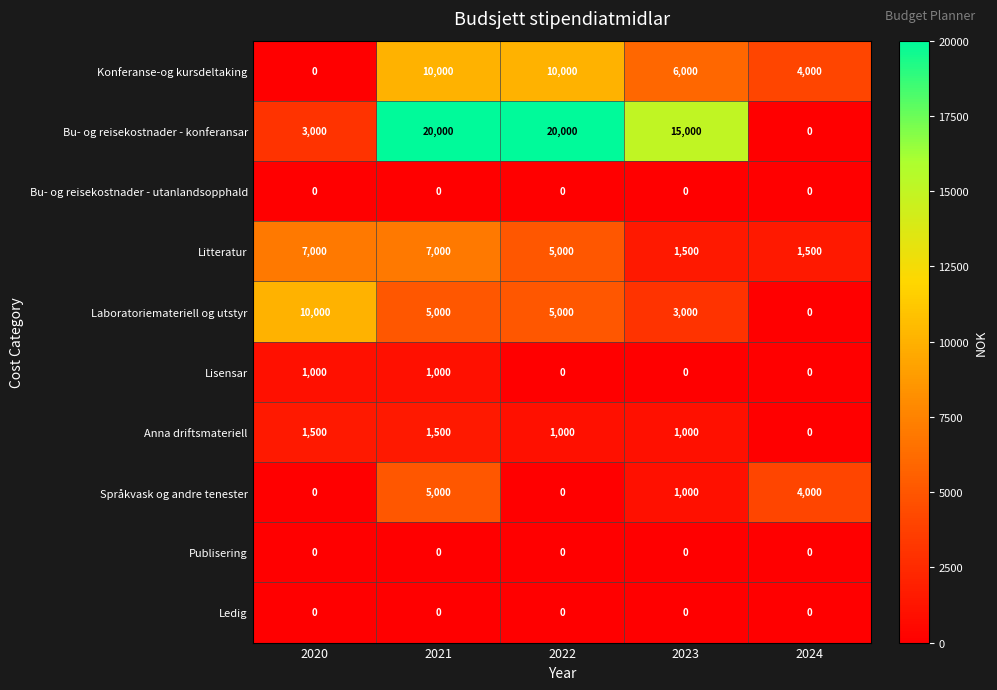

The Litteratur series shows 9678 at 2020. True or false?

False